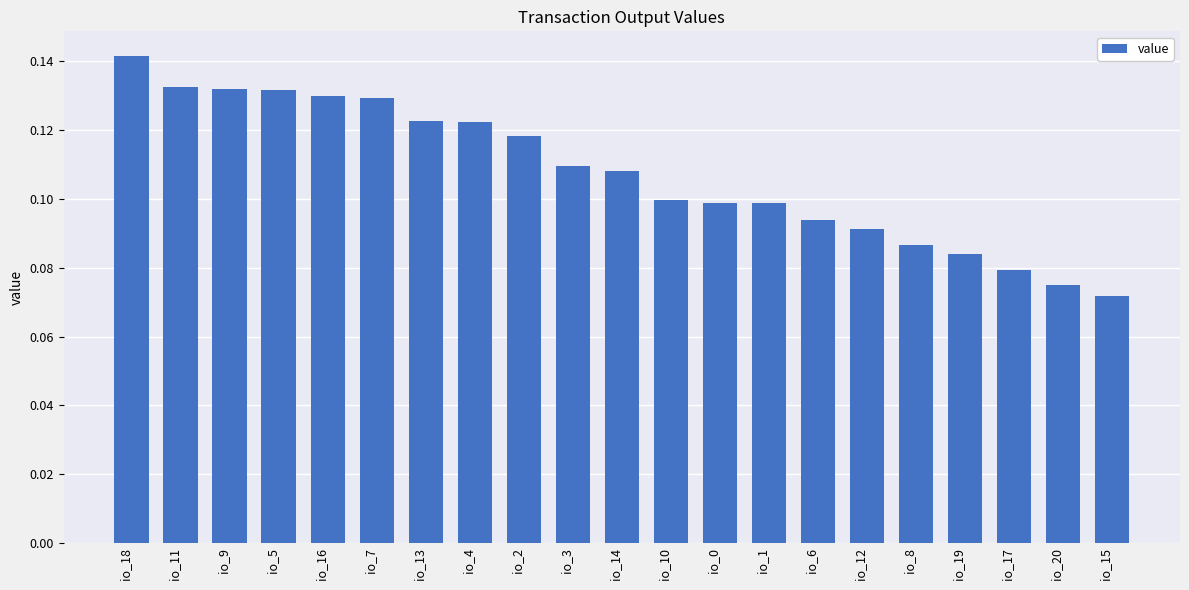

What position from the left is io_8?

17